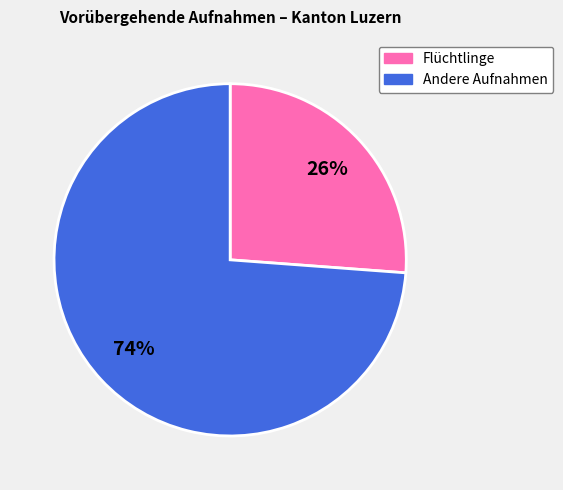

Is there a majority slice in this chart?

Yes